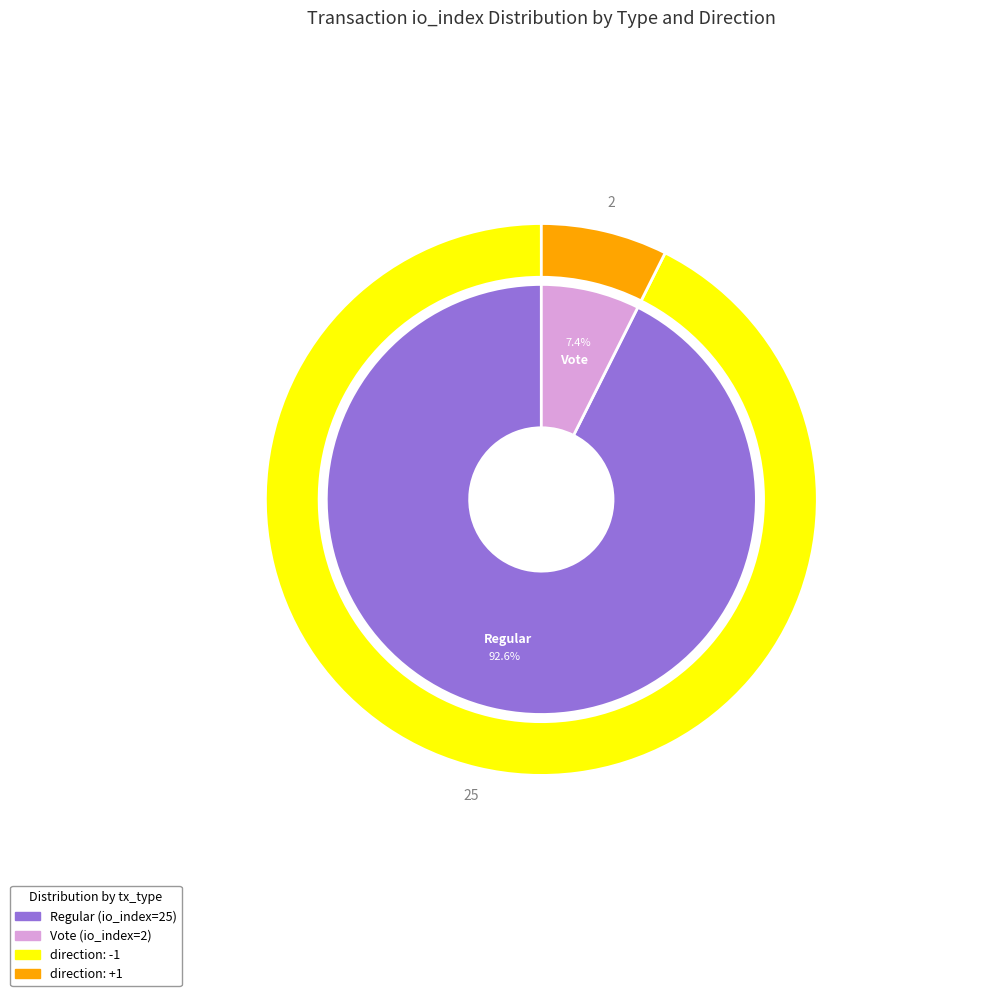

What portion of the pie excludes Regular?

7.4%